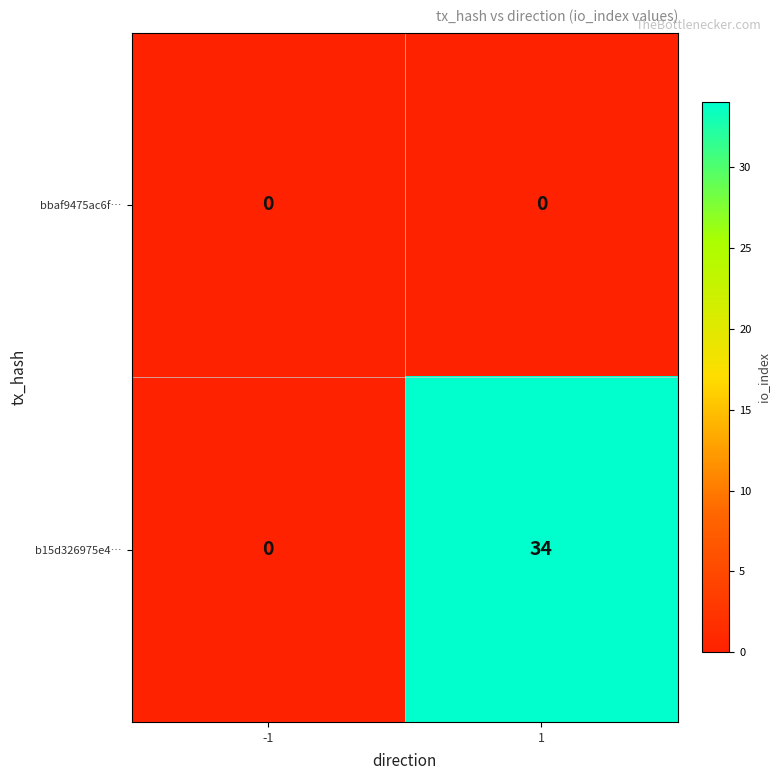

Rank the series by their average value, from lowest to highest.

bbaf9475ac6f…, b15d326975e4…